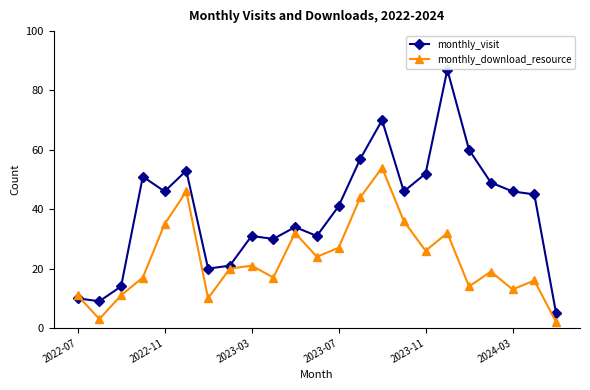

Which series has the largest total across all categories?

monthly_visit